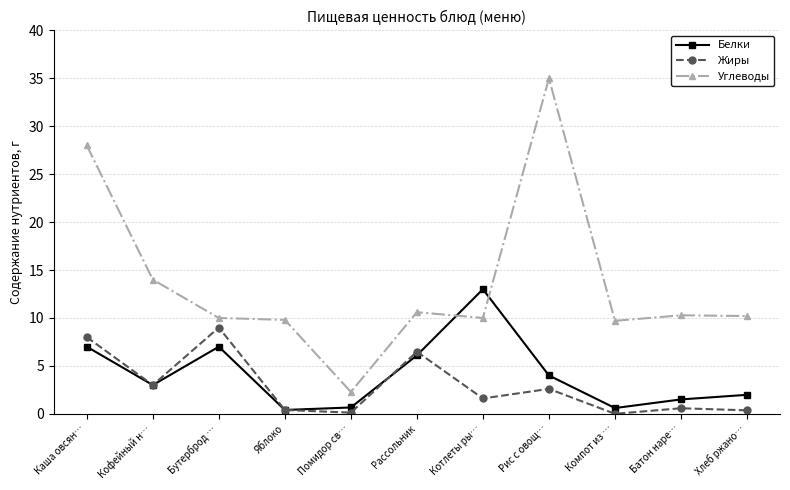

What is the spread (max minus min) of values at Хлеб ржано…?

9.8